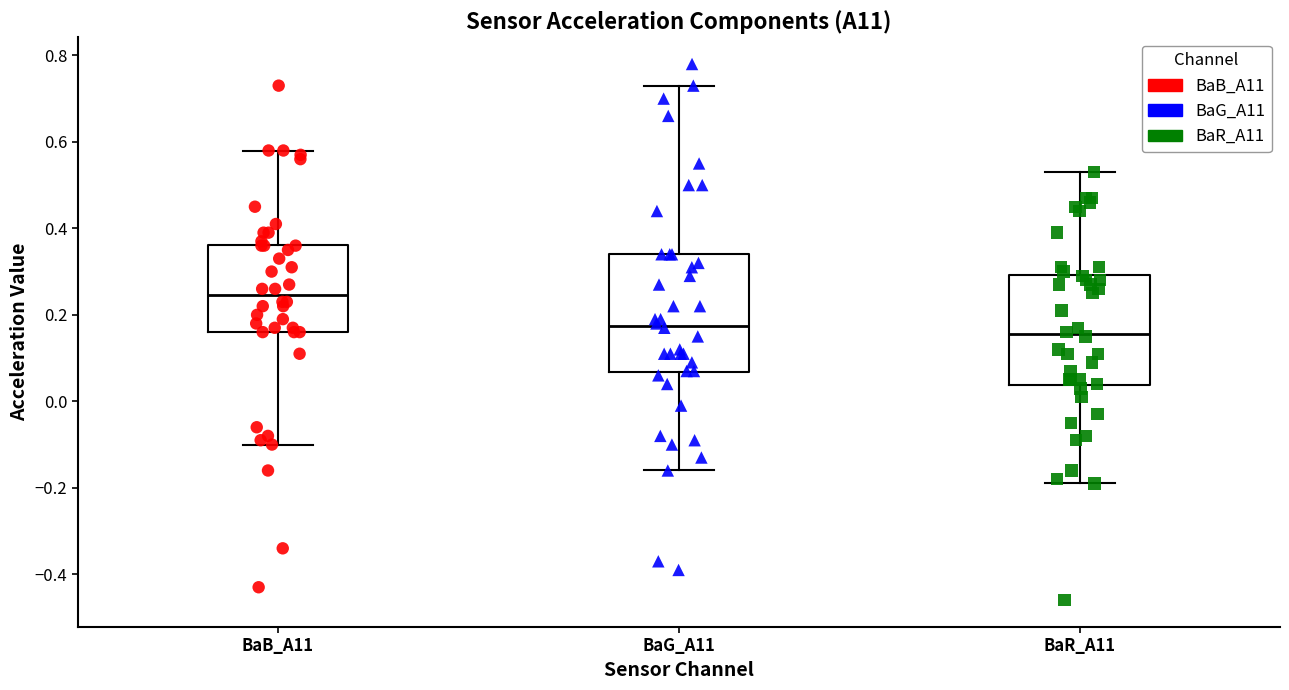

Reading left to right, transcribe this box plot: for each box, give where its median line is, the range the box spans, and where its two whiskers end, as read against the y-axis. The values are not printed on the chart, so give them approximately, as read against the axis.

BaB_A11: median 0.24, box 0.16 to 0.36, whiskers -0.10 to 0.58
BaG_A11: median 0.18, box 0.06 to 0.34, whiskers -0.16 to 0.74
BaR_A11: median 0.16, box 0.04 to 0.30, whiskers -0.18 to 0.54